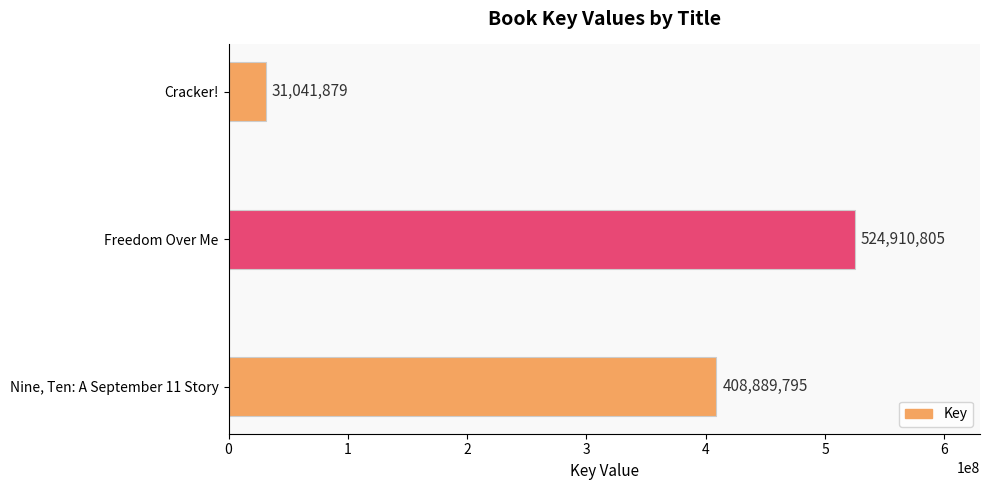

What is the approximate value at Nine, Ten: A September 11 Story?

408889795